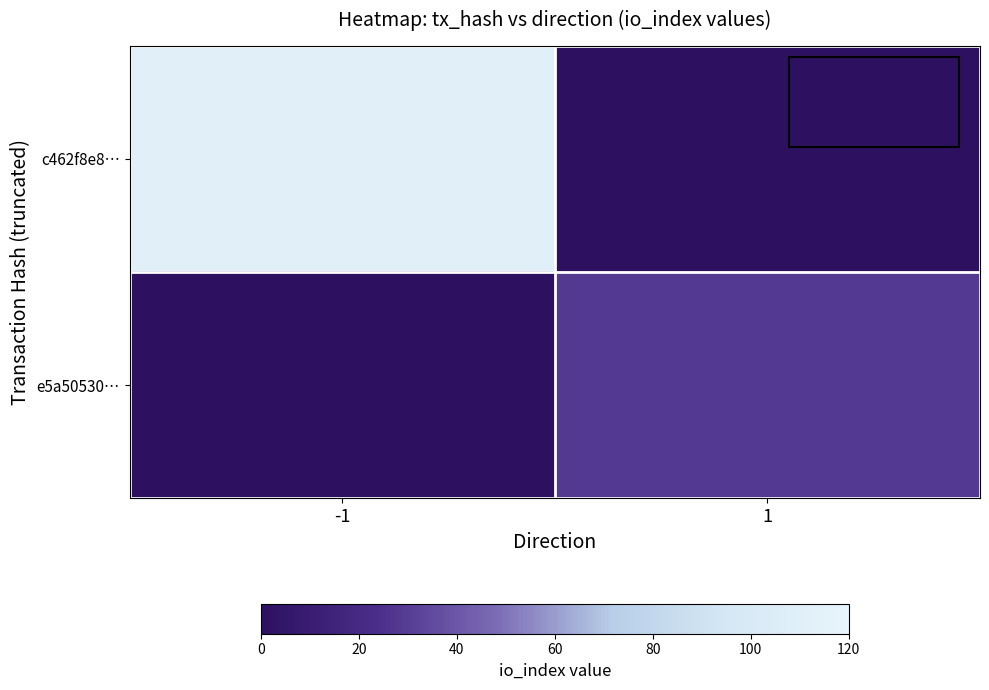

Reading left to right, list all the values displayed in this chart.

c462f8e8…: -1=111	1=0
e5a50530…: -1=0	1=29